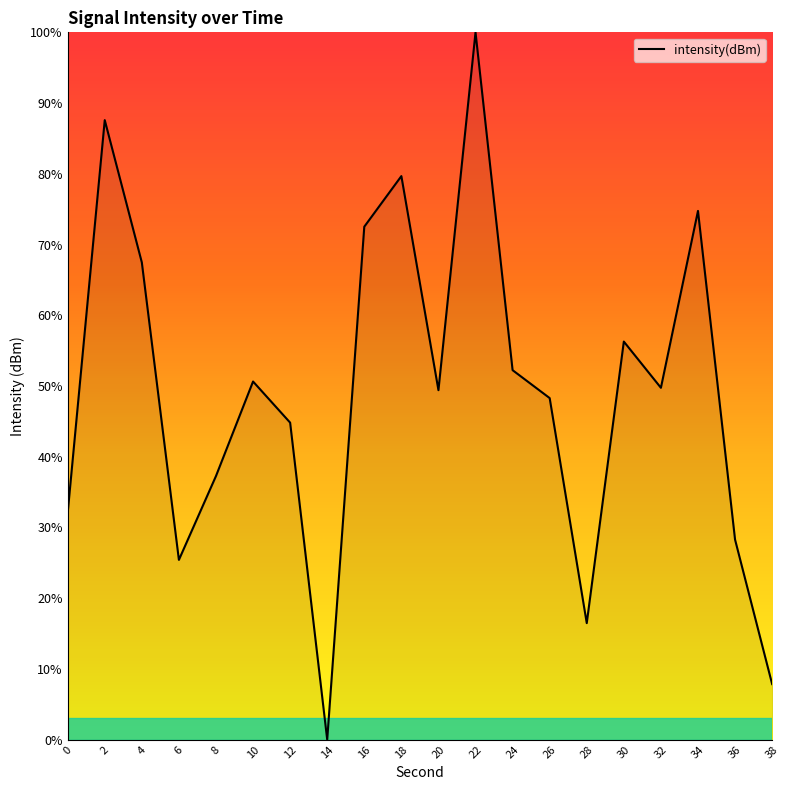

The chart shows a value of 21.2 at 20. True or false?

False